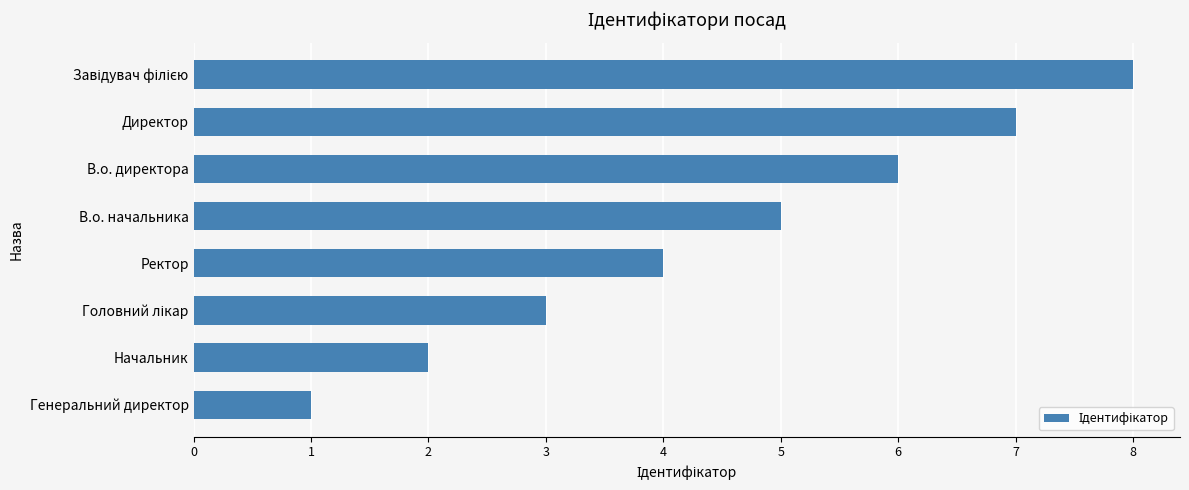

What is the difference between the maximum and minimum values?

7